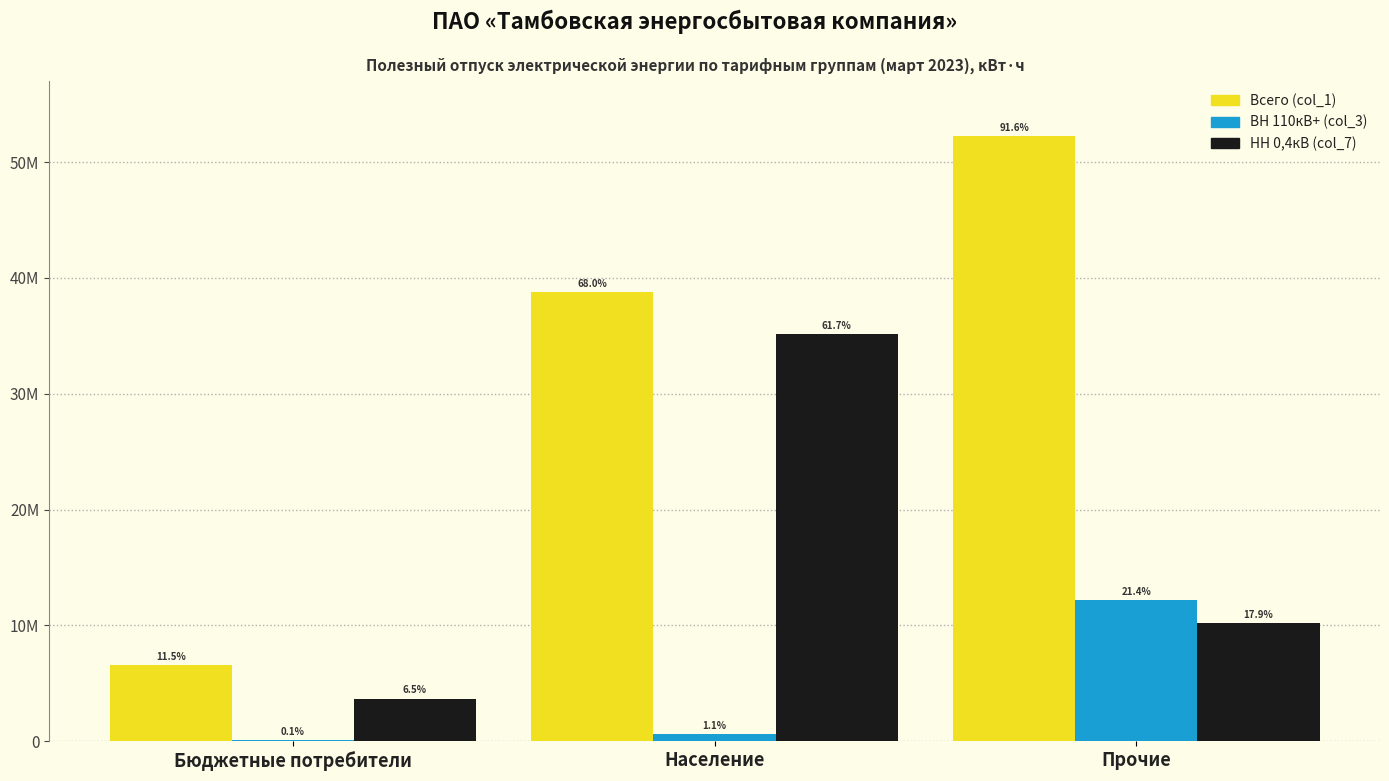

At which label does Всего (col_1) reach its minimum?

Бюджетные потребители